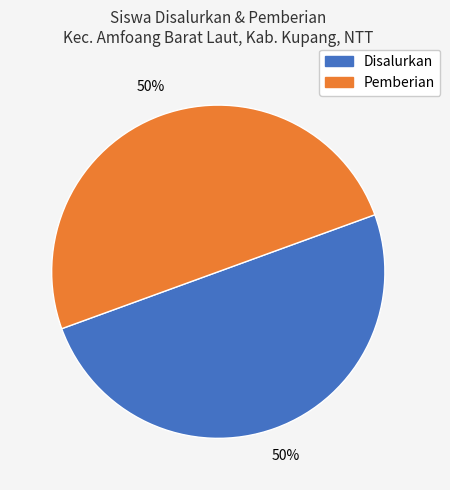

To the nearest percent, what is the difference between the largest and smallest slice percentages?

0%